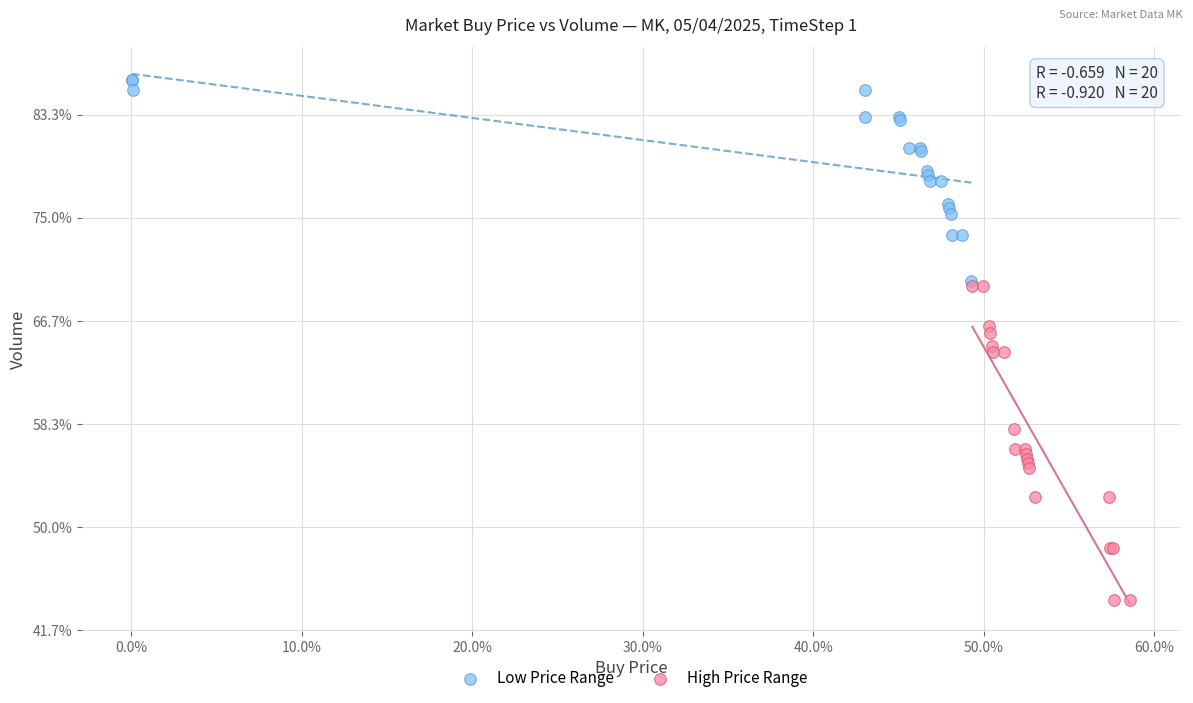

Which series has the largest Y range (max minus min)?

High Price Range